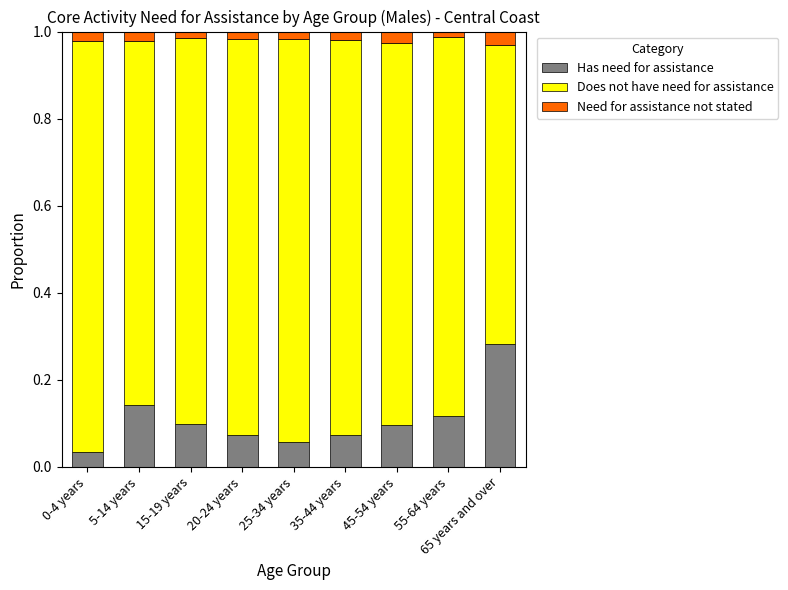

The value of Has need for assistance at 25-34 years is 0.0. True or false?

False